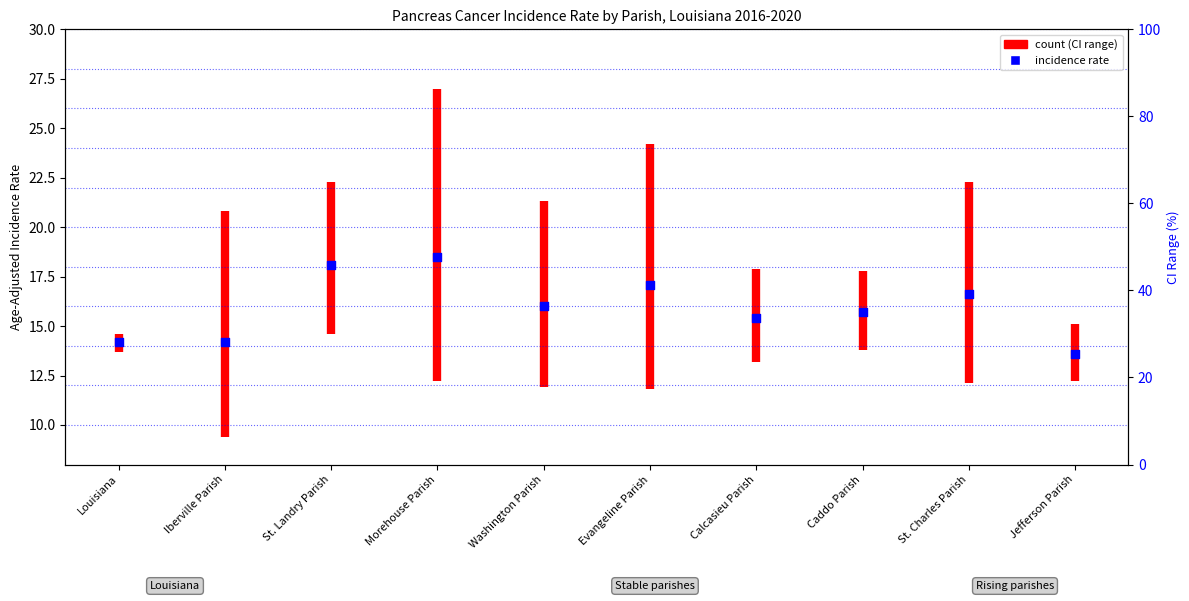

What is the change in value from Louisiana to Caddo Parish?

+1.5